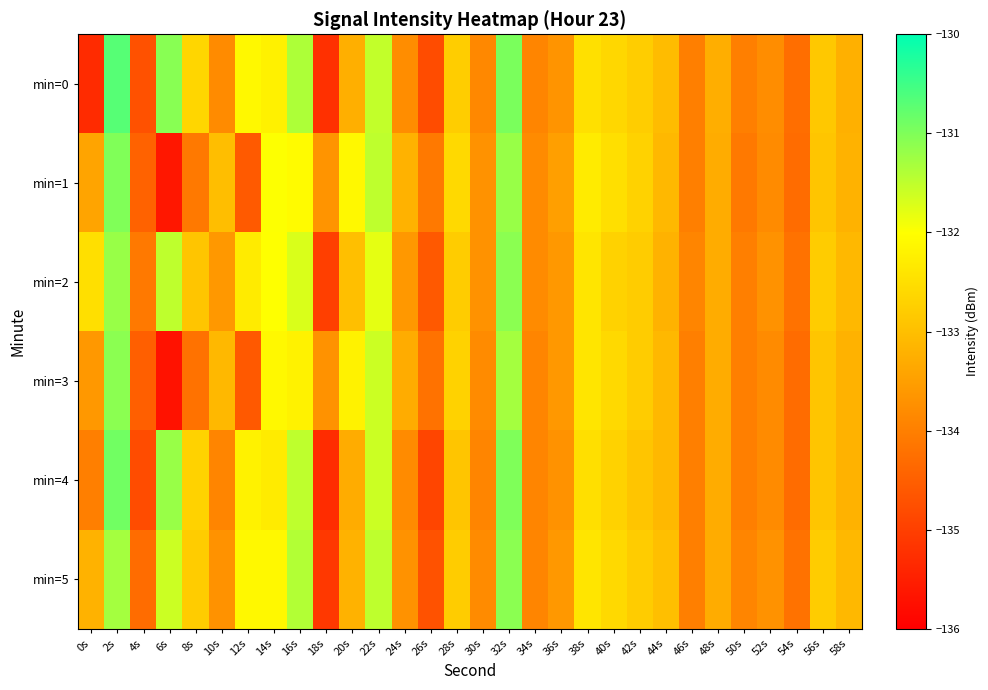

Reading right to left, transcribe all the data shown in this chart.

min=0: 58s=-133.2	56s=-132.9	54s=-134.3	52s=-133.8	50s=-134.0	48s=-133.3	46s=-134.0	44s=-133.0	42s=-132.8	40s=-132.6	38s=-132.5	36s=-133.7	34s=-133.9	32s=-131.0	30s=-133.8	28s=-132.8	26s=-134.8	24s=-133.8	22s=-131.5	20s=-133.2	18s=-135.2	16s=-131.4	14s=-132.2	12s=-132.1	10s=-133.8	8s=-132.6	6s=-131.1	4s=-134.7	2s=-130.7	0s=-135.3
min=1: 58s=-133.2	56s=-132.9	54s=-134.3	52s=-133.8	50s=-134.1	48s=-133.3	46s=-134.0	44s=-133.1	42s=-132.7	40s=-132.5	38s=-132.3	36s=-133.5	34s=-133.8	32s=-131.2	30s=-133.7	28s=-132.6	26s=-134.1	24s=-133.2	22s=-131.5	20s=-132.1	18s=-133.7	16s=-132.1	14s=-132.0	12s=-134.6	10s=-133.0	8s=-134.1	6s=-135.6	4s=-134.4	2s=-131.0	0s=-133.4
min=2: 58s=-133.1	56s=-132.8	54s=-134.2	52s=-133.7	50s=-134.0	48s=-133.3	46s=-133.9	44s=-133.2	42s=-132.8	40s=-132.7	38s=-132.4	36s=-133.6	34s=-133.8	32s=-131.1	30s=-133.7	28s=-132.8	26s=-134.6	24s=-133.6	22s=-131.8	20s=-133.0	18s=-135.0	16s=-131.7	14s=-132.0	12s=-132.3	10s=-133.6	8s=-132.9	6s=-131.5	4s=-134.1	2s=-131.2	0s=-132.5
min=3: 58s=-133.2	56s=-132.9	54s=-134.3	52s=-133.8	50s=-134.0	48s=-133.3	46s=-134.0	44s=-133.1	42s=-132.8	40s=-132.6	38s=-132.4	36s=-133.6	34s=-133.9	32s=-131.3	30s=-133.8	28s=-132.7	26s=-134.2	24s=-133.3	22s=-131.6	20s=-132.2	18s=-133.7	16s=-132.2	14s=-132.1	12s=-134.6	10s=-133.1	8s=-134.2	6s=-135.7	4s=-134.5	2s=-131.1	0s=-133.6
min=4: 58s=-133.2	56s=-132.9	54s=-134.3	52s=-133.8	50s=-134.0	48s=-133.3	46s=-134.0	44s=-133.1	42s=-132.9	40s=-132.7	38s=-132.5	36s=-133.7	34s=-133.9	32s=-131.0	30s=-133.9	28s=-132.9	26s=-134.9	24s=-133.8	22s=-131.6	20s=-133.3	18s=-135.3	16s=-131.5	14s=-132.3	12s=-132.2	10s=-133.9	8s=-132.7	6s=-131.2	4s=-134.8	2s=-130.9	0s=-134.0
min=5: 58s=-133.1	56s=-132.8	54s=-134.2	52s=-133.7	50s=-133.9	48s=-133.3	46s=-134.0	44s=-133.0	42s=-132.8	40s=-132.6	38s=-132.4	36s=-133.6	34s=-133.9	32s=-131.1	30s=-133.8	28s=-132.8	26s=-134.7	24s=-133.7	22s=-131.5	20s=-133.2	18s=-135.1	16s=-131.4	14s=-132.1	12s=-132.1	10s=-133.7	8s=-132.8	6s=-131.6	4s=-134.3	2s=-131.3	0s=-133.2